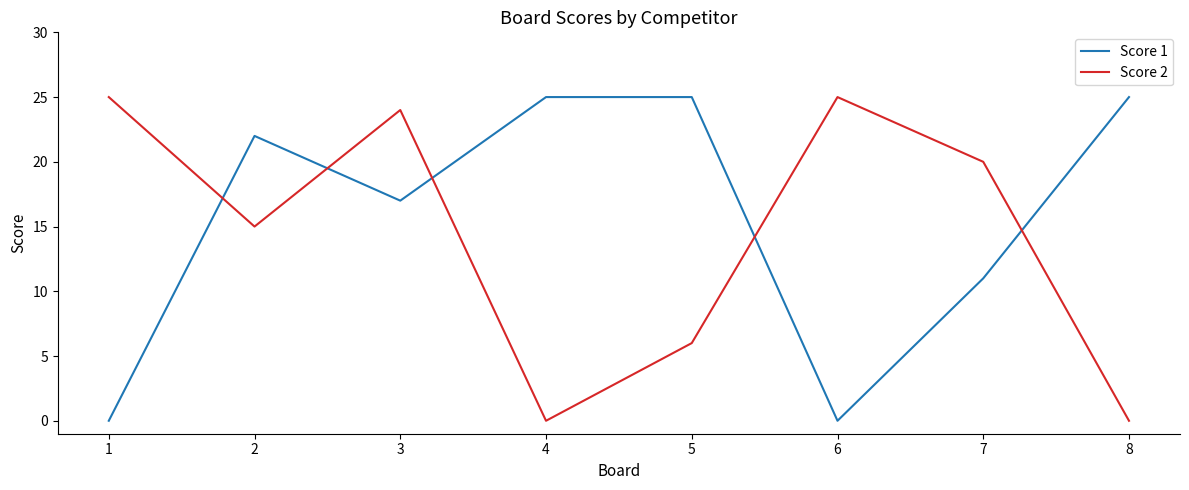

Reading left to right, extract all data points from this chart.

Score 1: 0	22	17	25	25	0	11	25
Score 2: 25	15	24	0	6	25	20	0